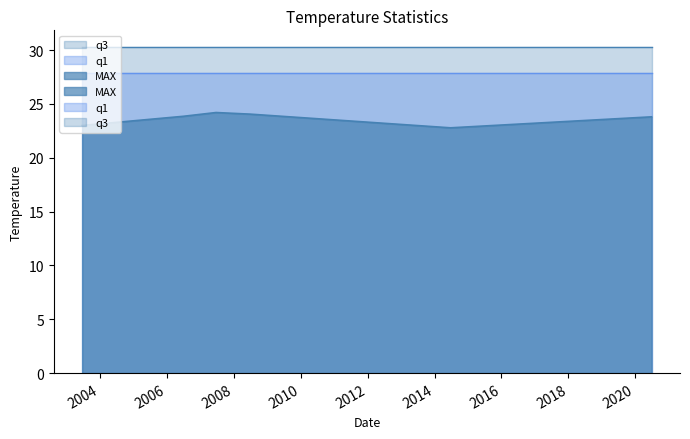

True or false: q1 and q3 intersect in this chart.

False